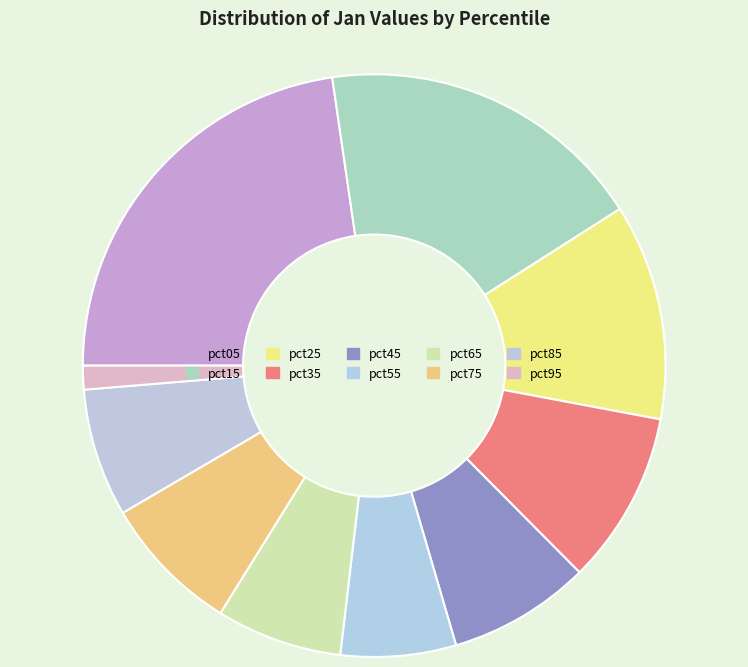

Count the number of slices in the pie.

10